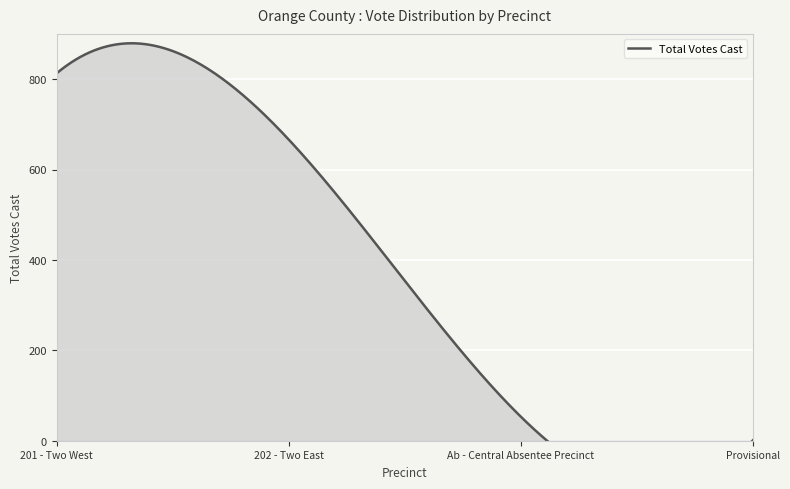

True or false: the data has more than 2 interior local peaks.

False